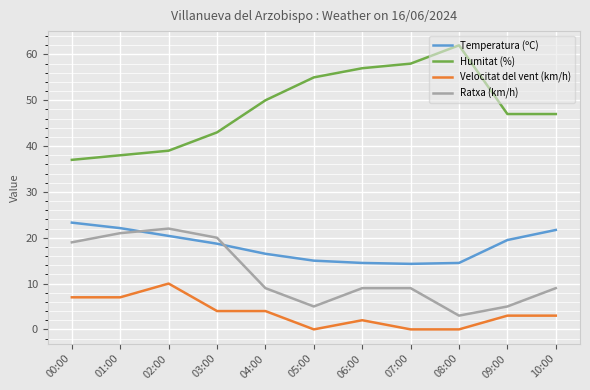

At which label does Velocitat del vent (km/h) reach its peak?

02:00